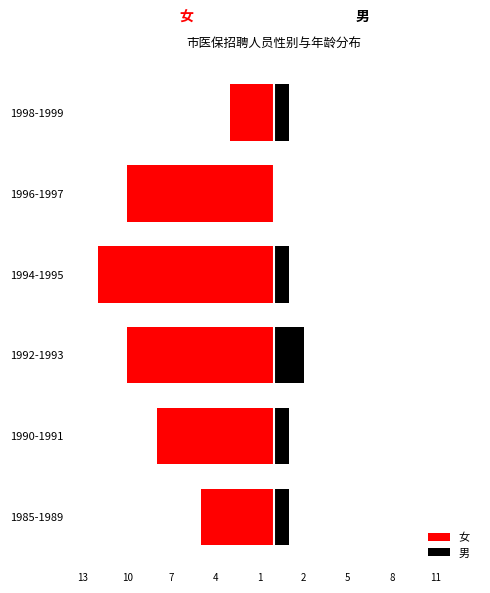

How many 女 values are between -10 and -5?

4